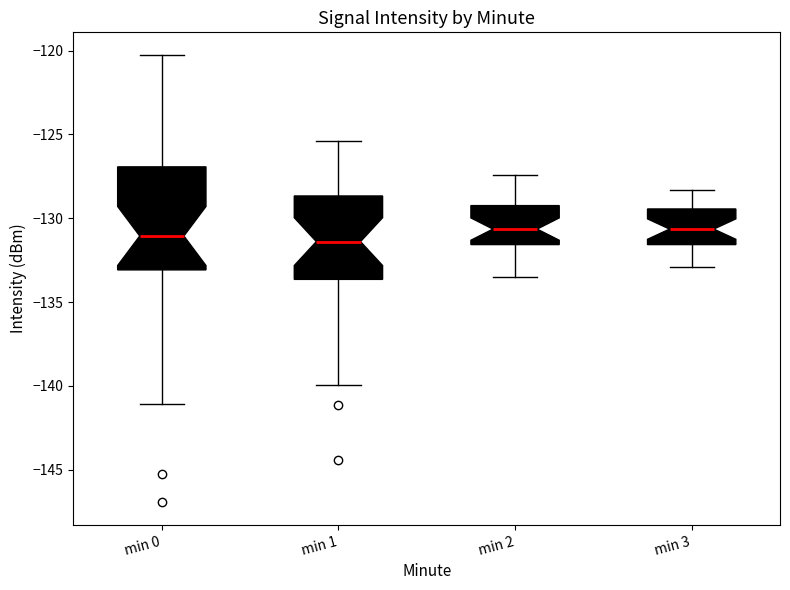

Reading left to right, read every box against the y-axis: the position of its median line, the range the box covers, and the ends of its whiskers. The values are not printed on the chart, so give them approximately, as read against the axis.

min 0: median -131.0, box -133.0 to -127.0, whiskers -141.0 to -120.0
min 1: median -131.5, box -133.5 to -128.5, whiskers -140.0 to -125.5
min 2: median -130.5, box -131.5 to -129.0, whiskers -133.5 to -127.5
min 3: median -130.5, box -131.5 to -129.5, whiskers -133.0 to -128.5